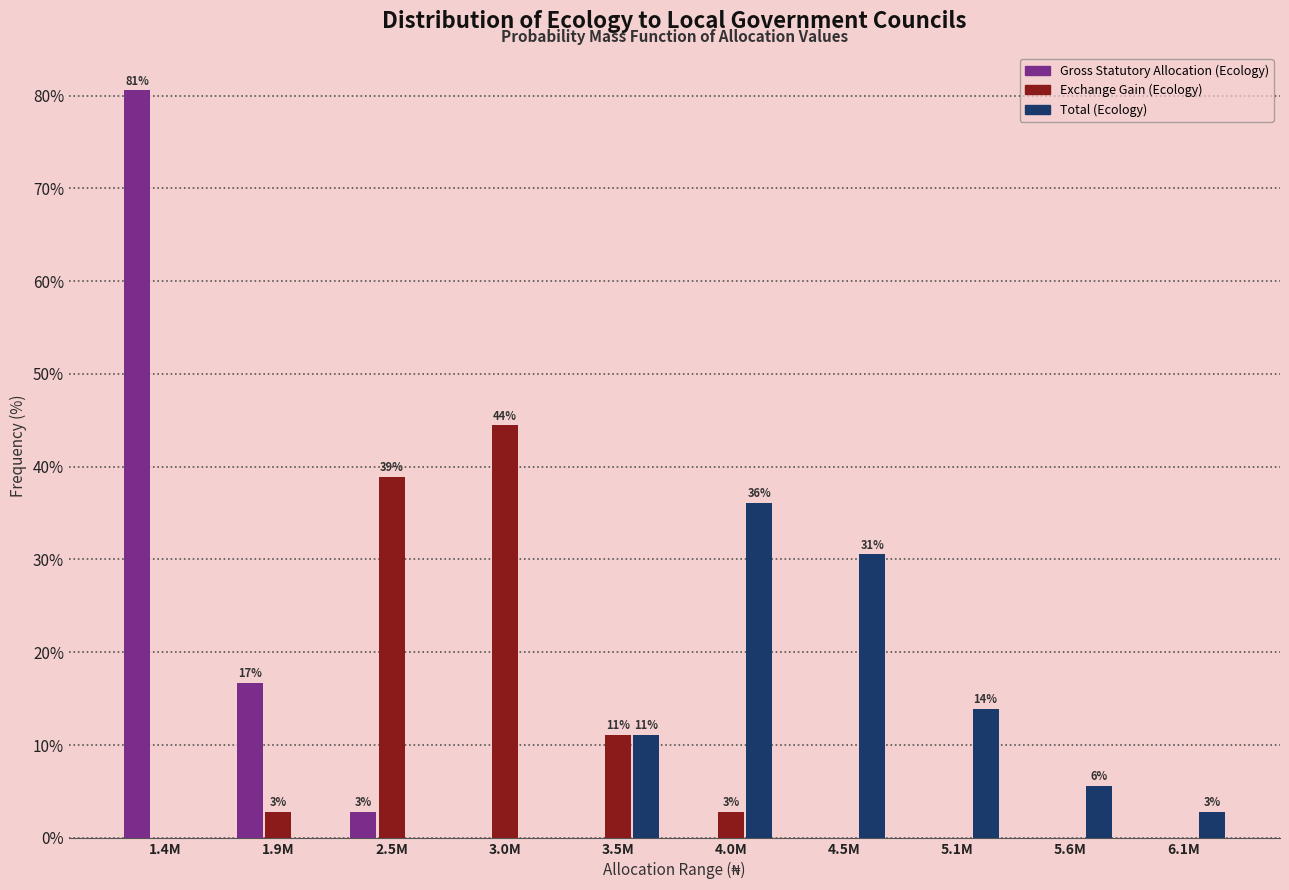

Reading left to right, list all the values displayed in this chart.

Gross Statutory Allocation (Ecology): 1.4M=80.6	1.9M=16.7	2.5M=2.8	3.0M=0.0	3.5M=0.0	4.0M=0.0	4.5M=0.0	5.1M=0.0	5.6M=0.0	6.1M=0.0
Exchange Gain (Ecology): 1.4M=0.0	1.9M=2.8	2.5M=38.9	3.0M=44.4	3.5M=11.1	4.0M=2.8	4.5M=0.0	5.1M=0.0	5.6M=0.0	6.1M=0.0
Total (Ecology): 1.4M=0.0	1.9M=0.0	2.5M=0.0	3.0M=0.0	3.5M=11.1	4.0M=36.1	4.5M=30.6	5.1M=13.9	5.6M=5.6	6.1M=2.8